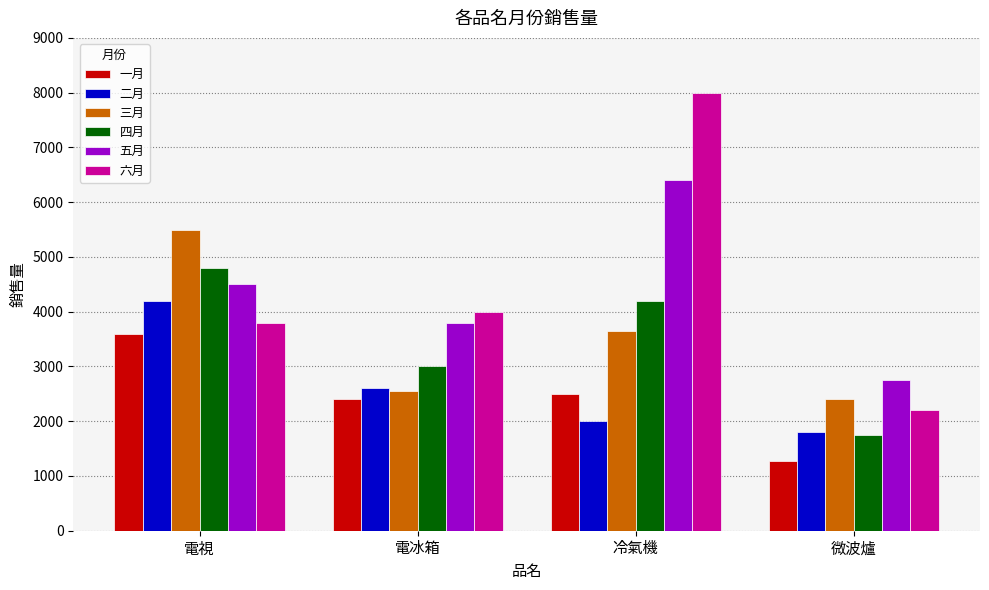

True or false: 二月 has a value of 2000 at 冷氣機.

True